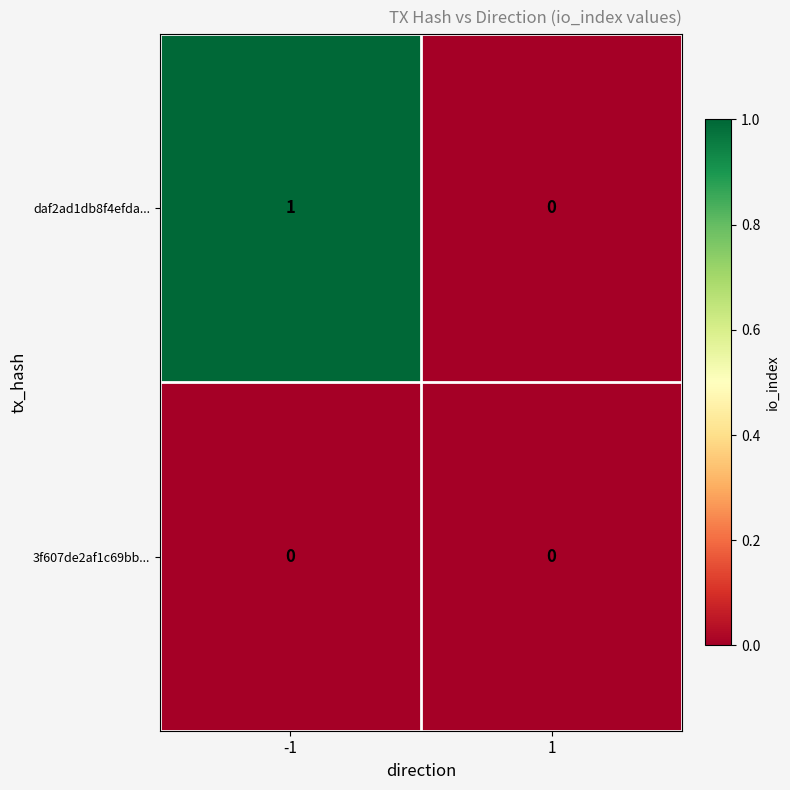

List the series in order of their peak value, lowest first.

3f607de2af1c69bb..., daf2ad1db8f4efda...